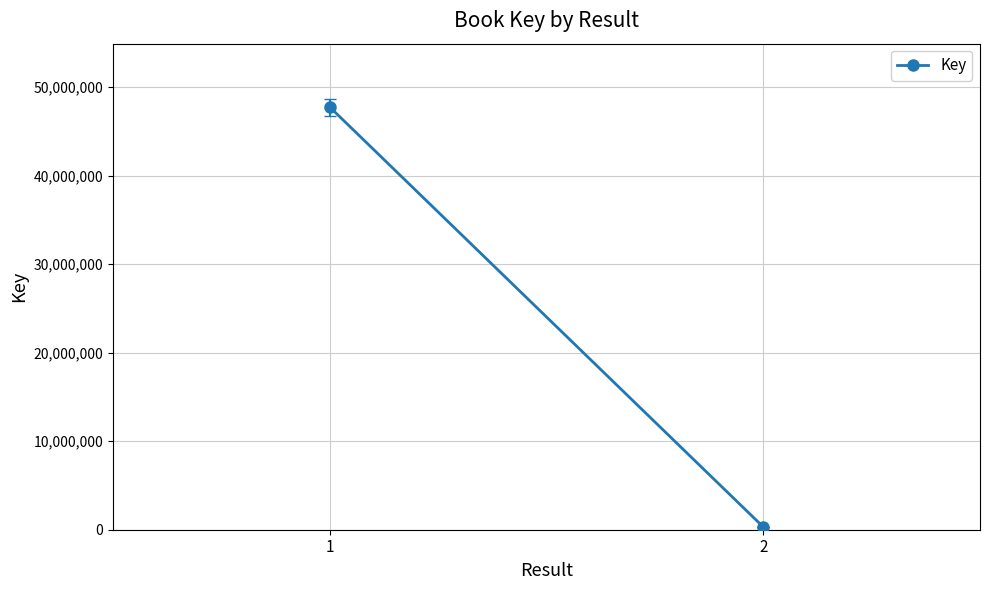

Rank the categories by value from lowest to highest.

2, 1